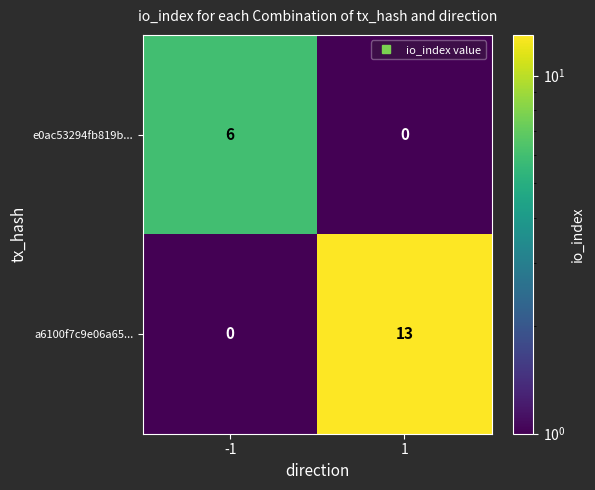

What is the total value across all series at -1?

6